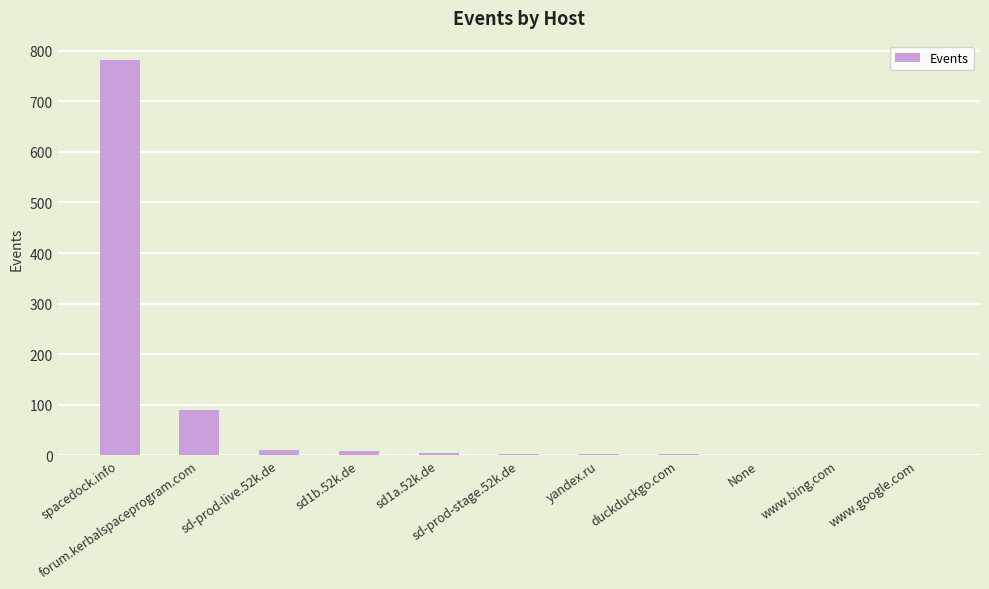

What is the sum of all values?

904